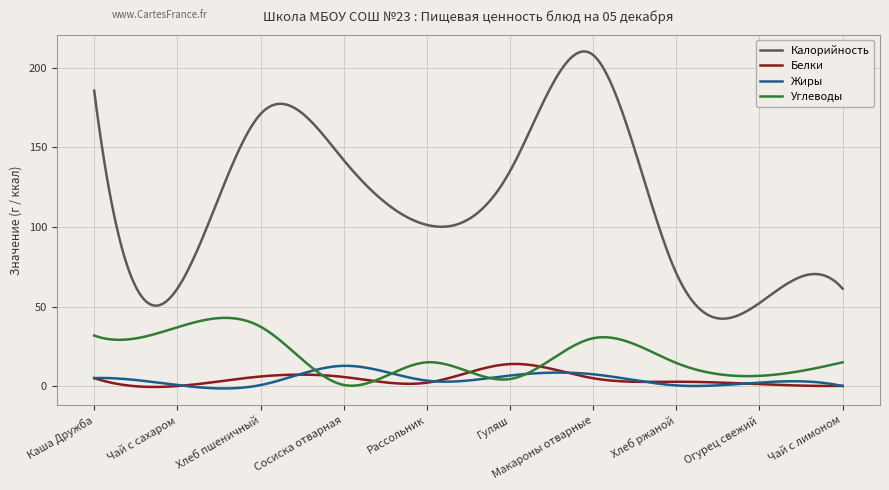

Which series has the largest range (max minus min)?

Калорийность